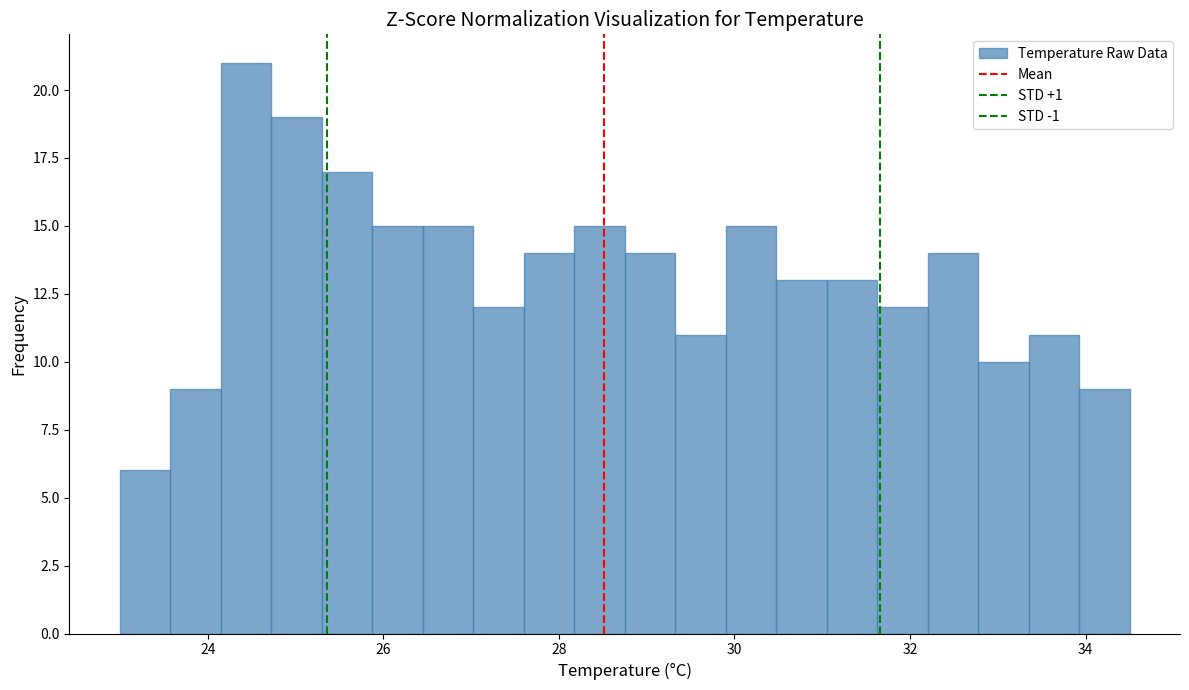

Around what value on the x-axis is the tallest bar? Give the approximate position of its centre, as read against the axis.

24.4